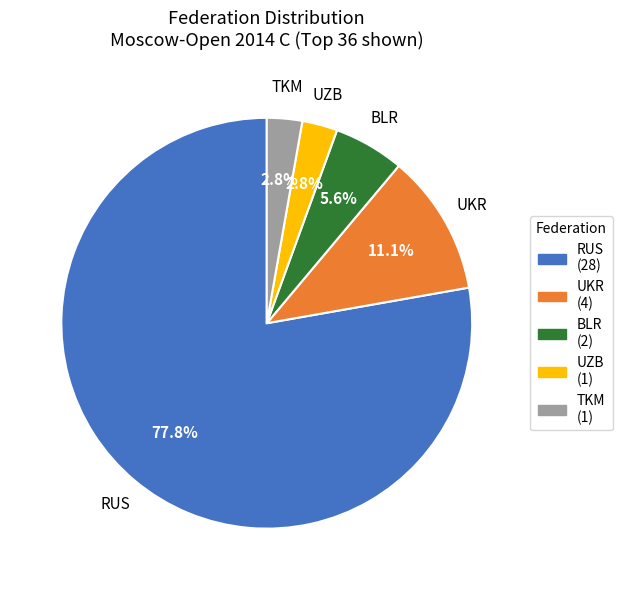

To the nearest percent, what portion does UZB represent?

3%